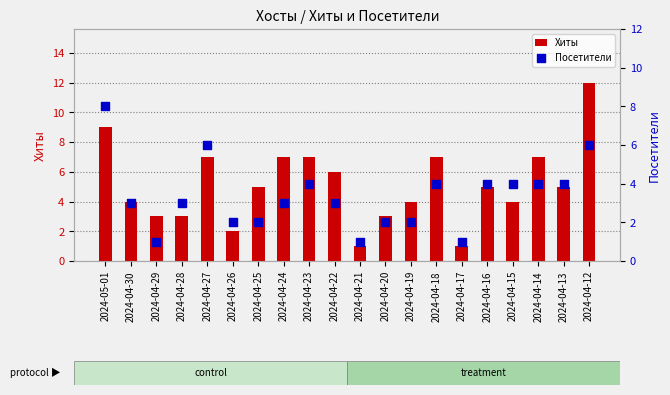

Is the value of Посетители at 2024-04-12 greater than the value of Хиты at 2024-04-20?

Yes